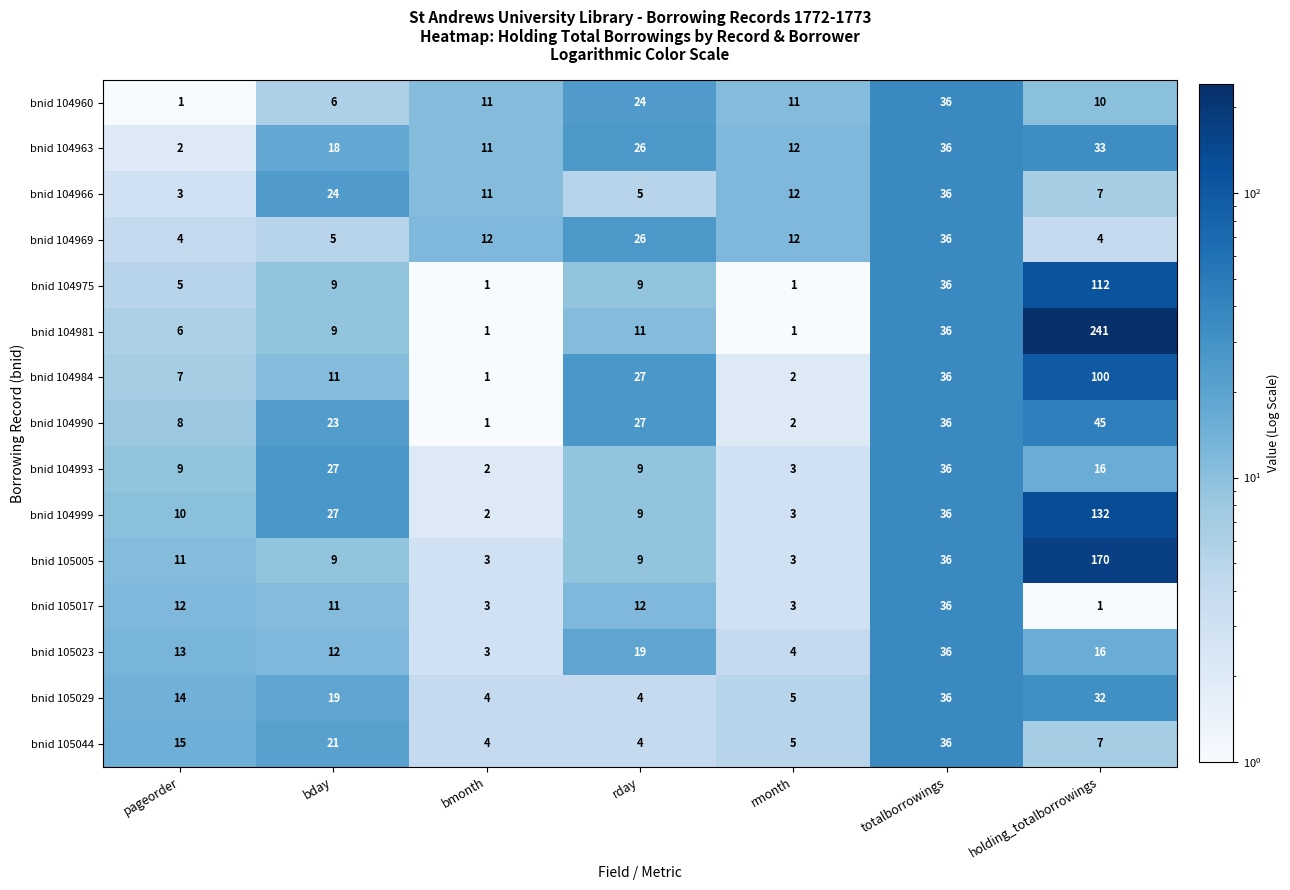

How many series are shown in this chart?

15